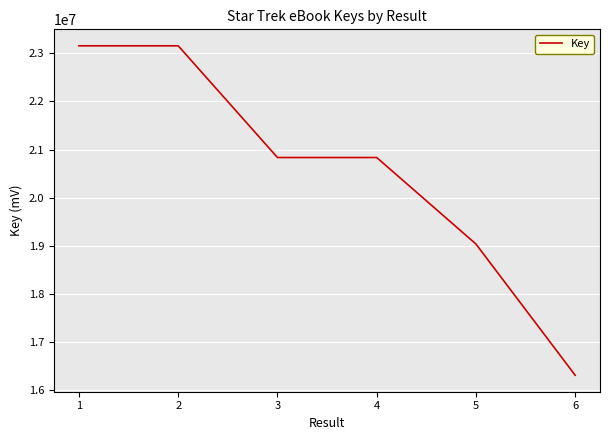

What is the approximate value at 2, to the nearest 50?

23155300